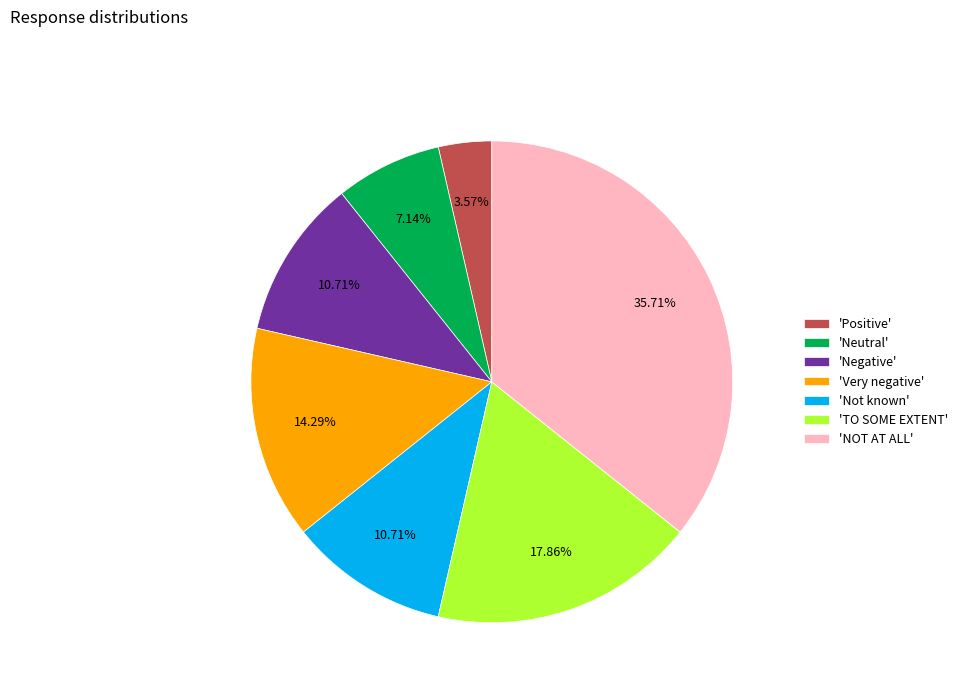

Does 'Positive' account for over 50% of the chart?

No